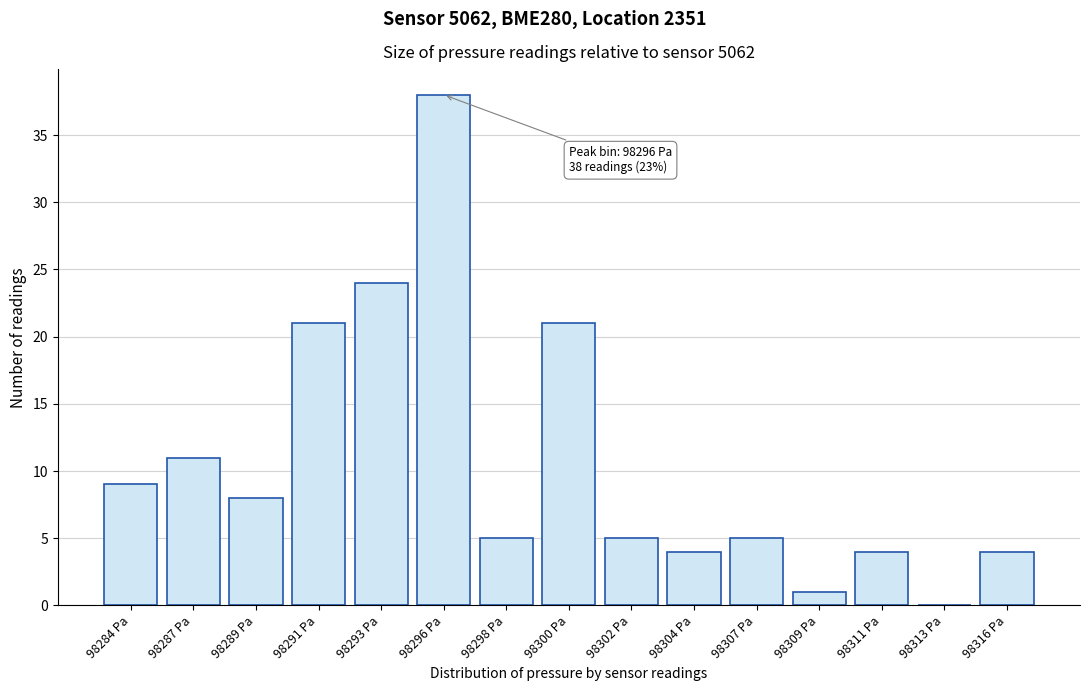

Reading left to right, transcribe all the data shown in this chart.

98284 Pa=9	98287 Pa=11	98289 Pa=8	98291 Pa=21	98293 Pa=24	98296 Pa=38	98298 Pa=5	98300 Pa=21	98302 Pa=5	98304 Pa=4	98307 Pa=5	98309 Pa=1	98311 Pa=4	98313 Pa=0	98316 Pa=4